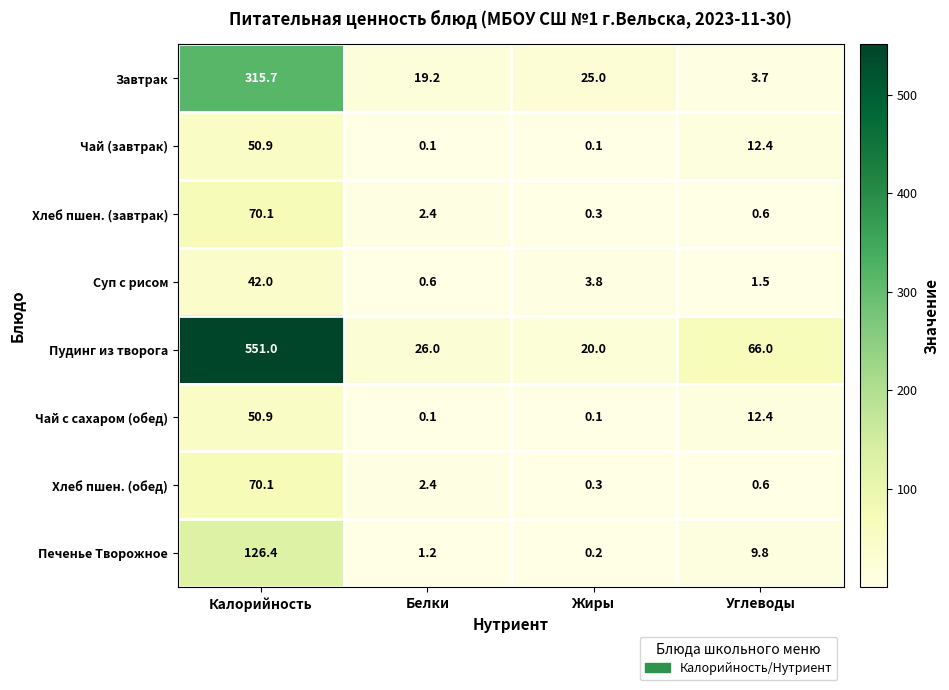

Which category has the highest value across all series?

Калорийность